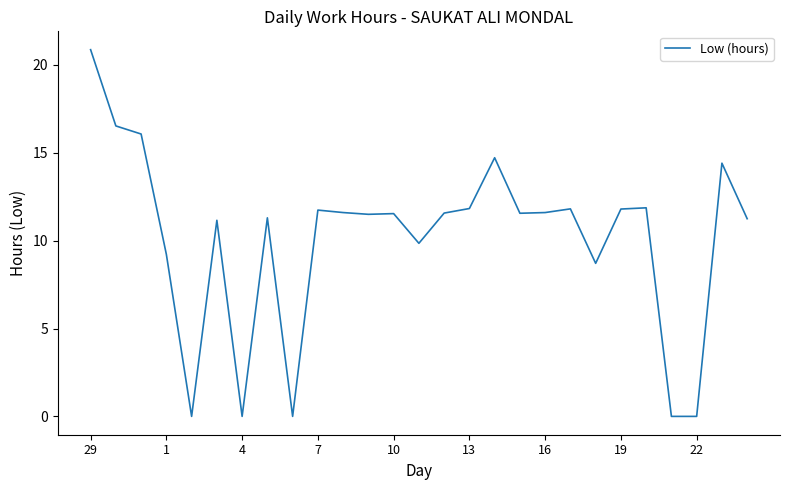

What is the maximum value shown in the chart?

20.9